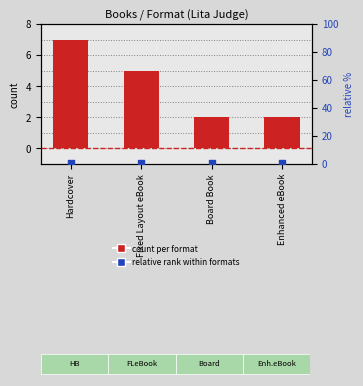

Which series reaches the maximum Y coordinate?

count per format